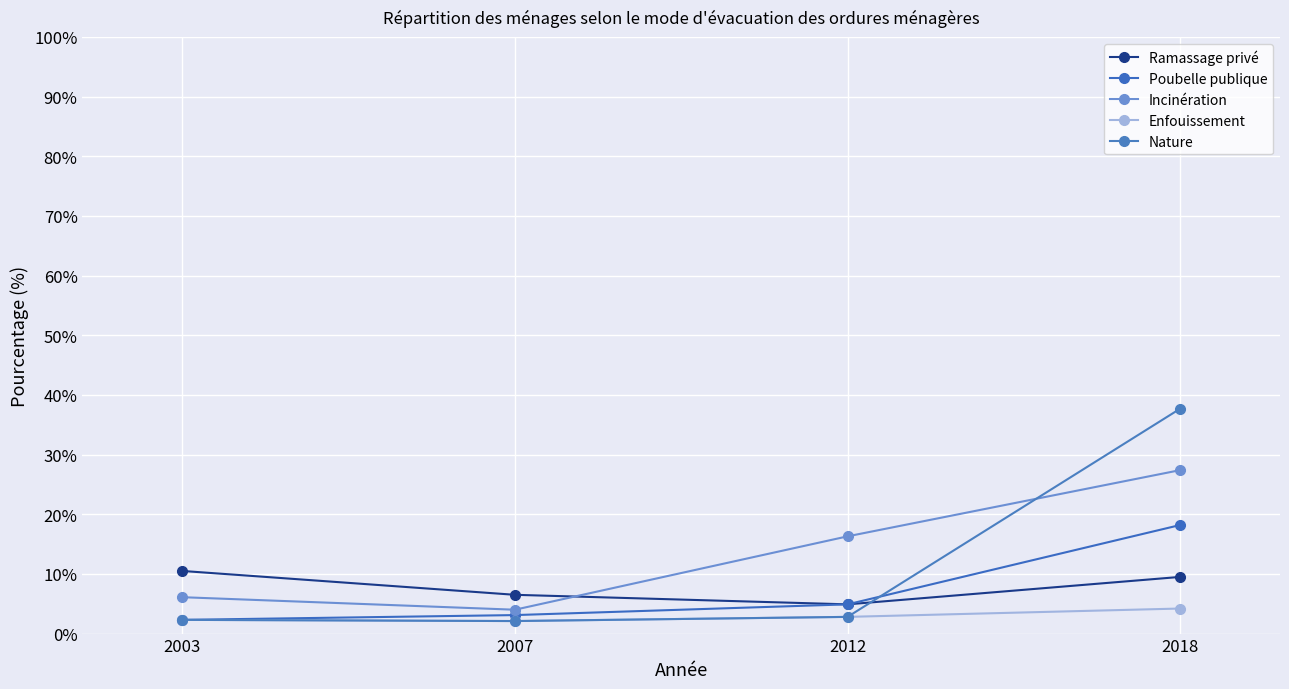

Reading left to right, transcribe all the data shown in this chart.

Ramassage privé: 10.5	6.5	4.9	9.5
Poubelle publique: 2.3	3.1	4.9	18.2
Incinération: 6.1	4.0	16.3	27.4
Enfouissement: 2.3	2.1	2.8	4.2
Nature: 2.3	2.1	2.8	37.7